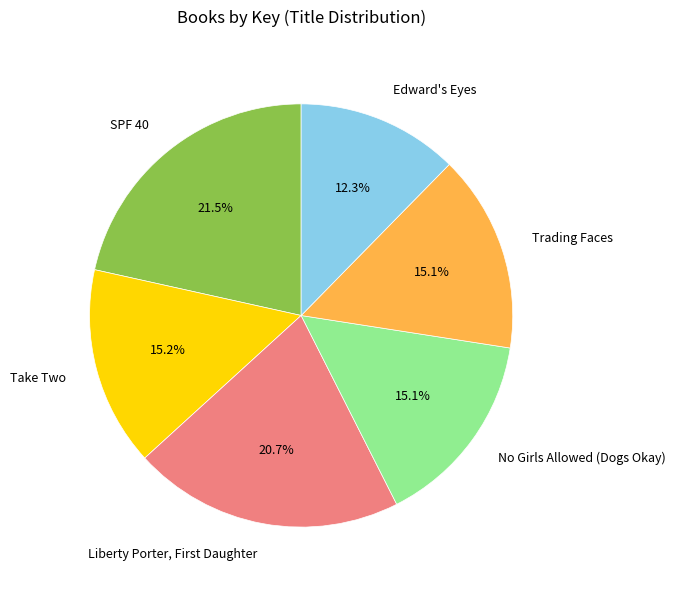

How many segments does this pie chart have?

6